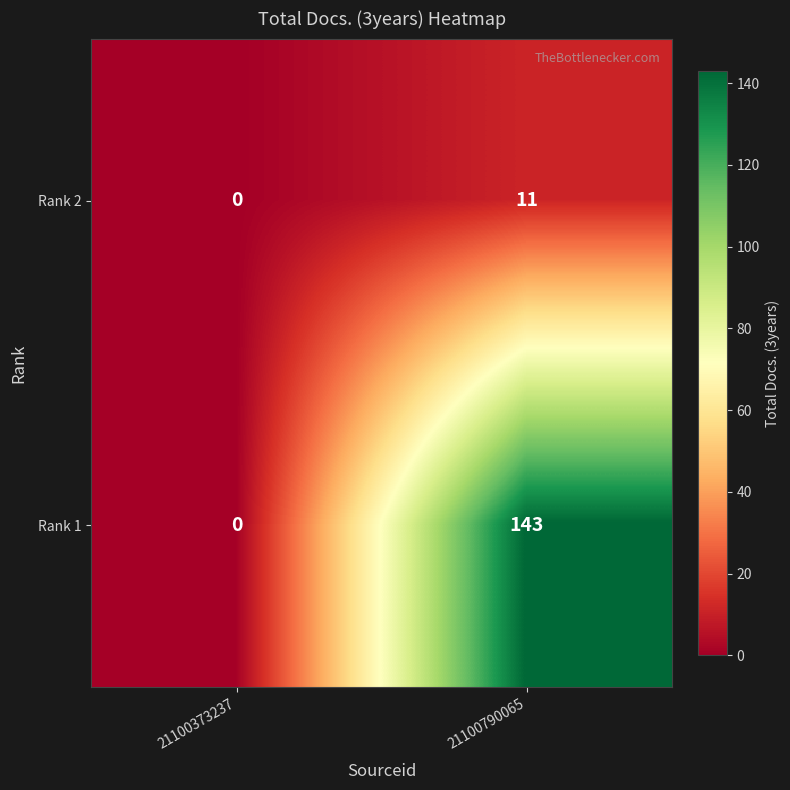

At which category is the sum across all series the highest?

21100790065